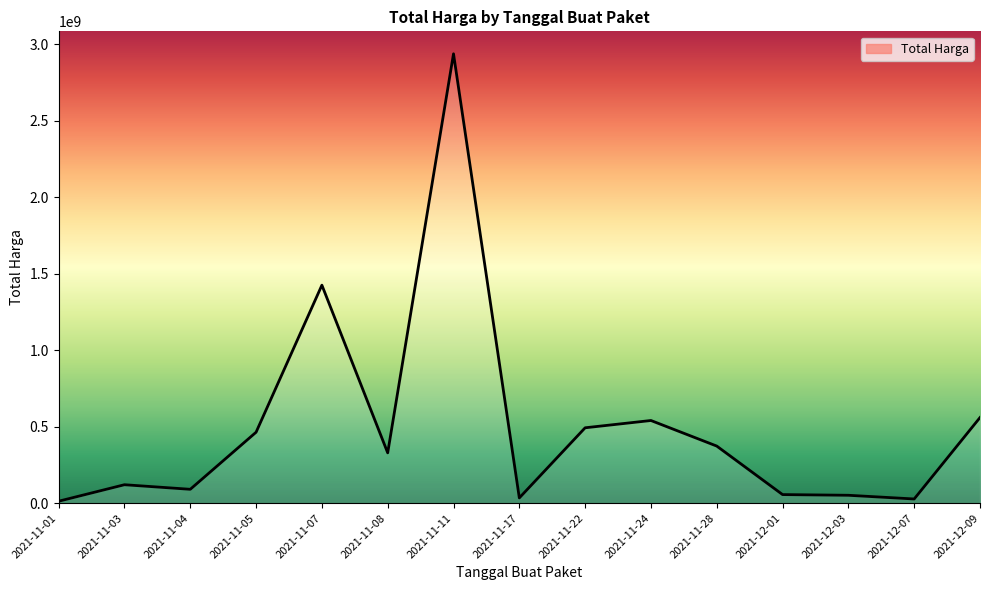

Does the chart have visible grid lines?

No